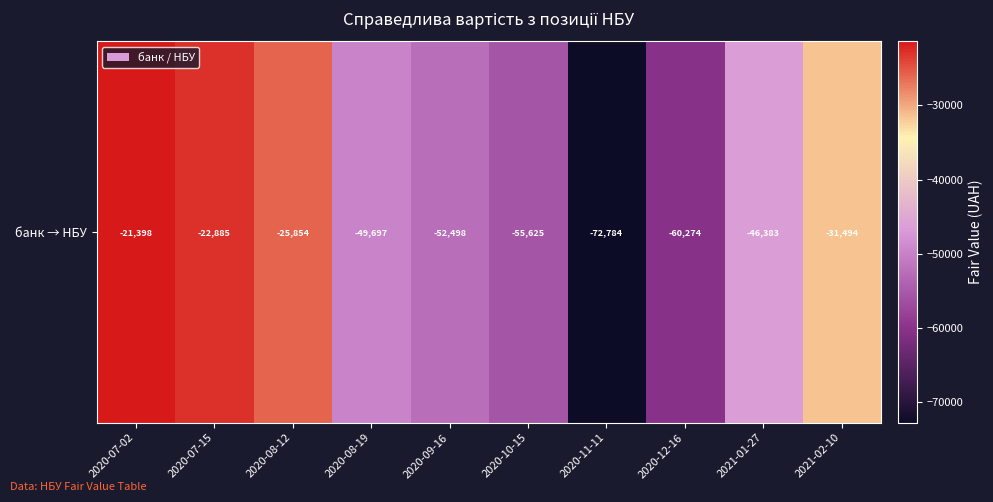

Between 2020-11-11 and 2020-08-12, which is larger?

2020-08-12